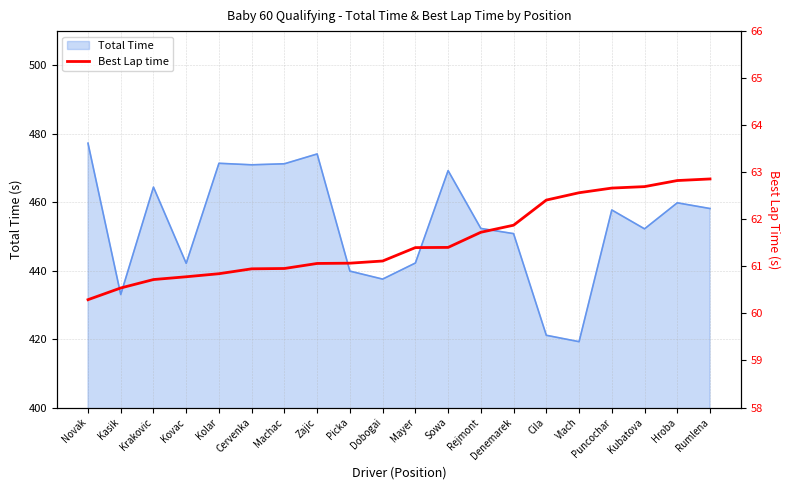

Is it true that Total Time equals 761.0 at Kasik?

False